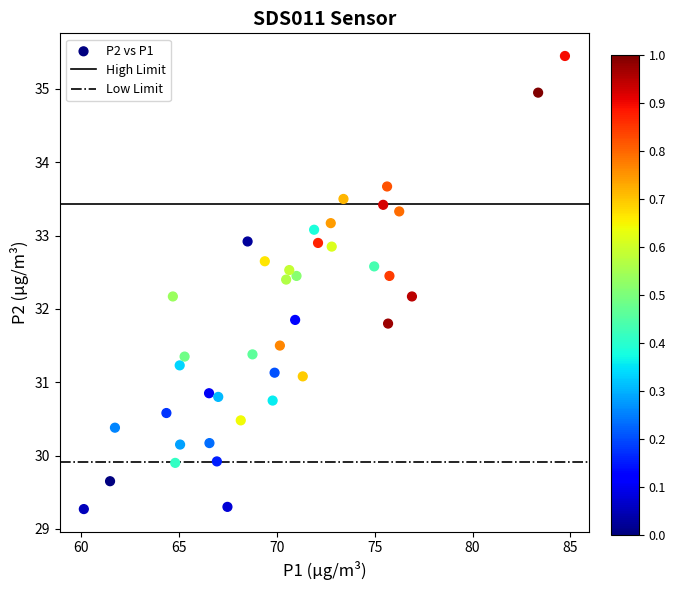

What is the range of X values (max minus min)?

24.6